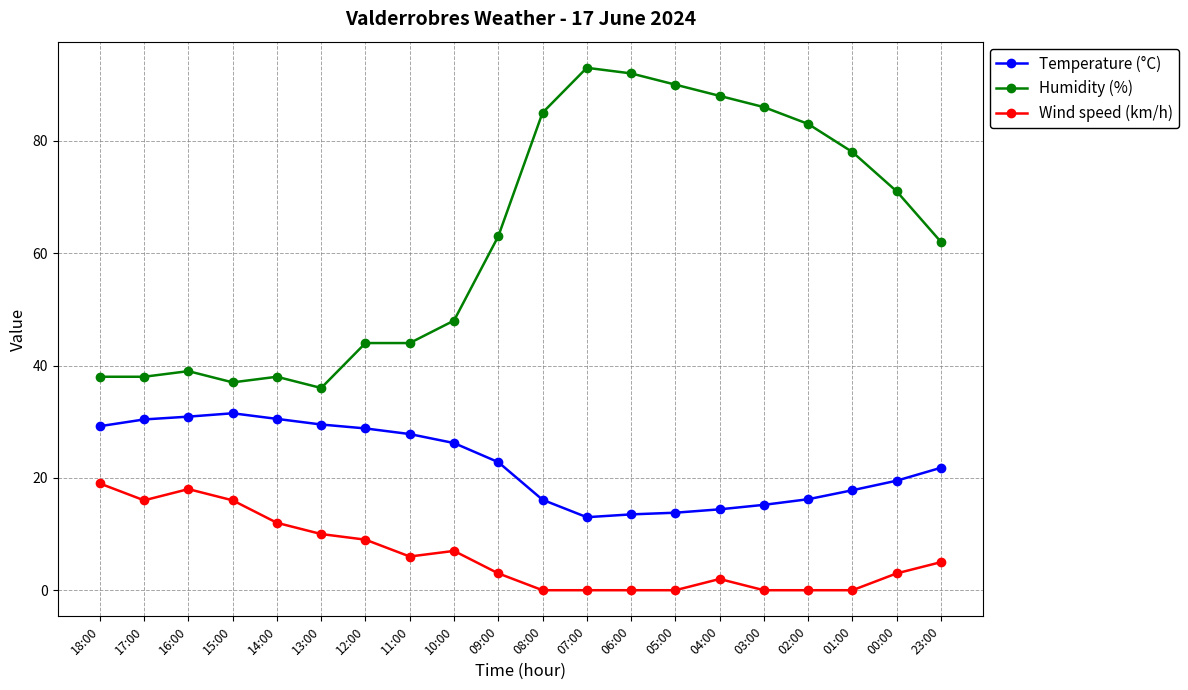

Which series changed the most between 16:00 and 10:00?

Wind speed (km/h)